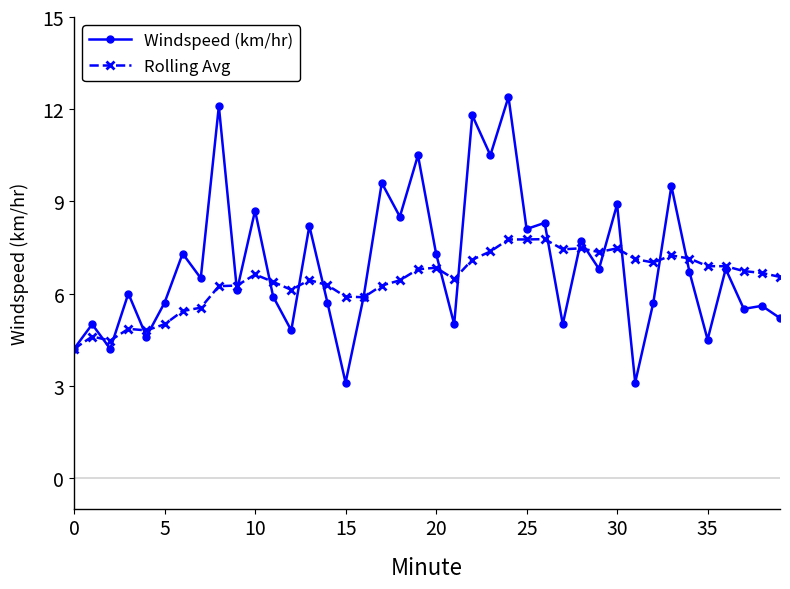

At how many categories does at least one series exceed 11?

3